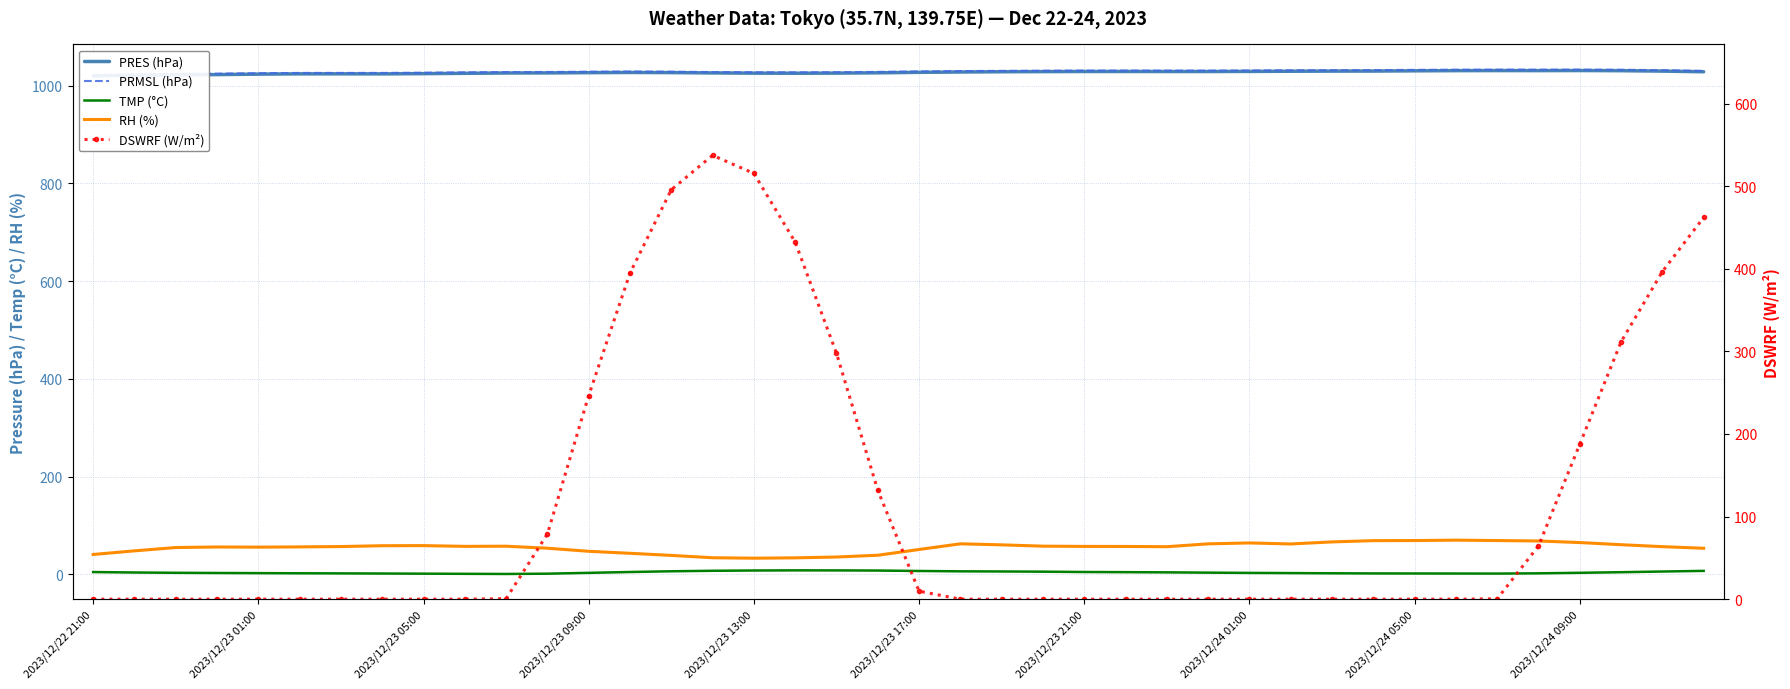

Which series changed the most between 13 and 22?

DSWRF (W/m²)